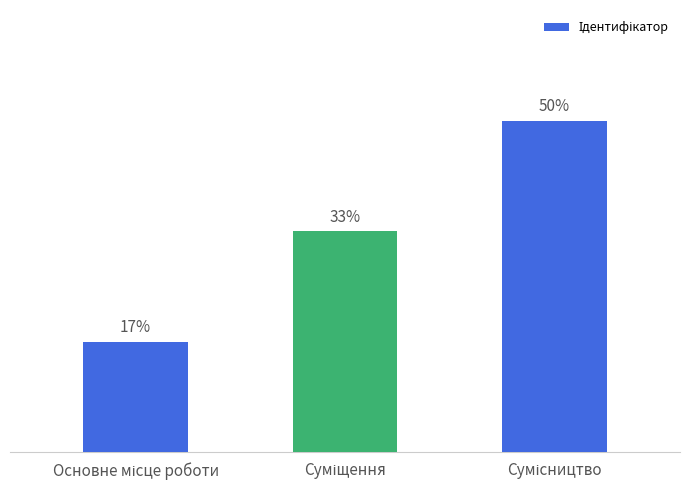

What value does the data have at Сумісництво?

3